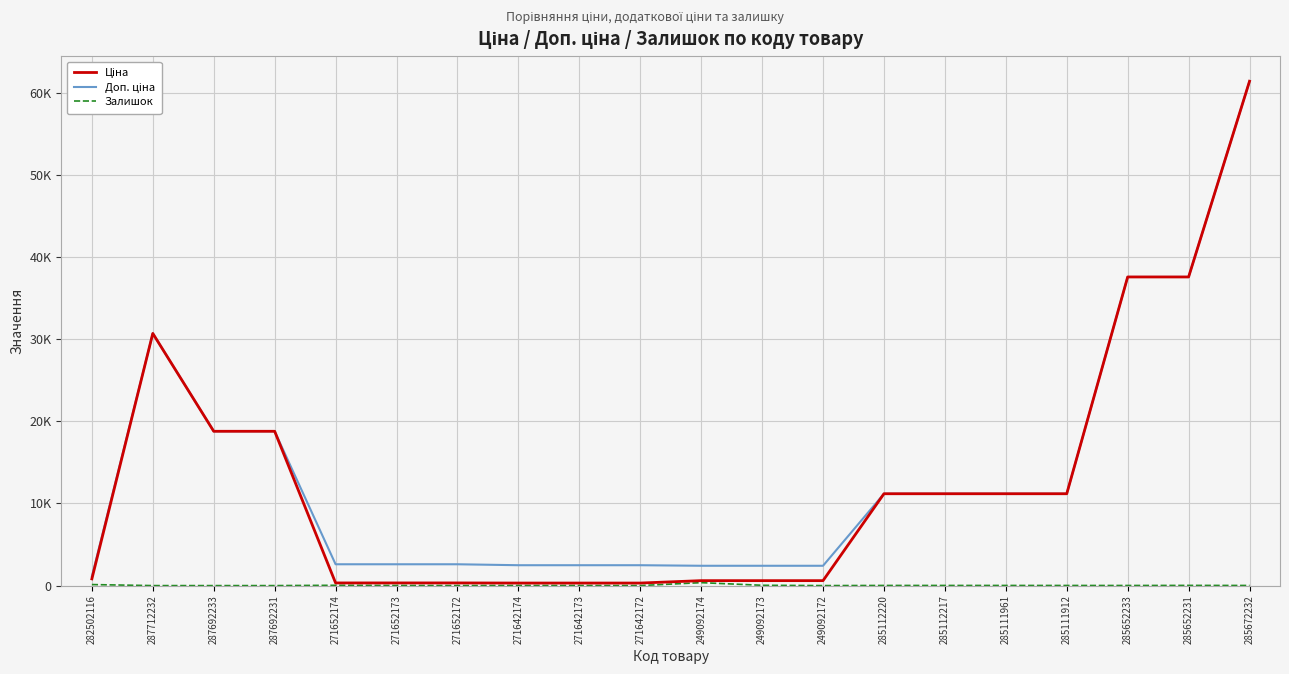

List the labels in order of Ціна value, smallest first.

271642174, 271642173, 271642172, 271652174, 271652173, 271652172, 249092174, 249092173, 249092172, 282502116, 285112220, 285112217, 285111961, 285111912, 287692233, 287692231, 287712232, 285652233, 285652231, 285672232